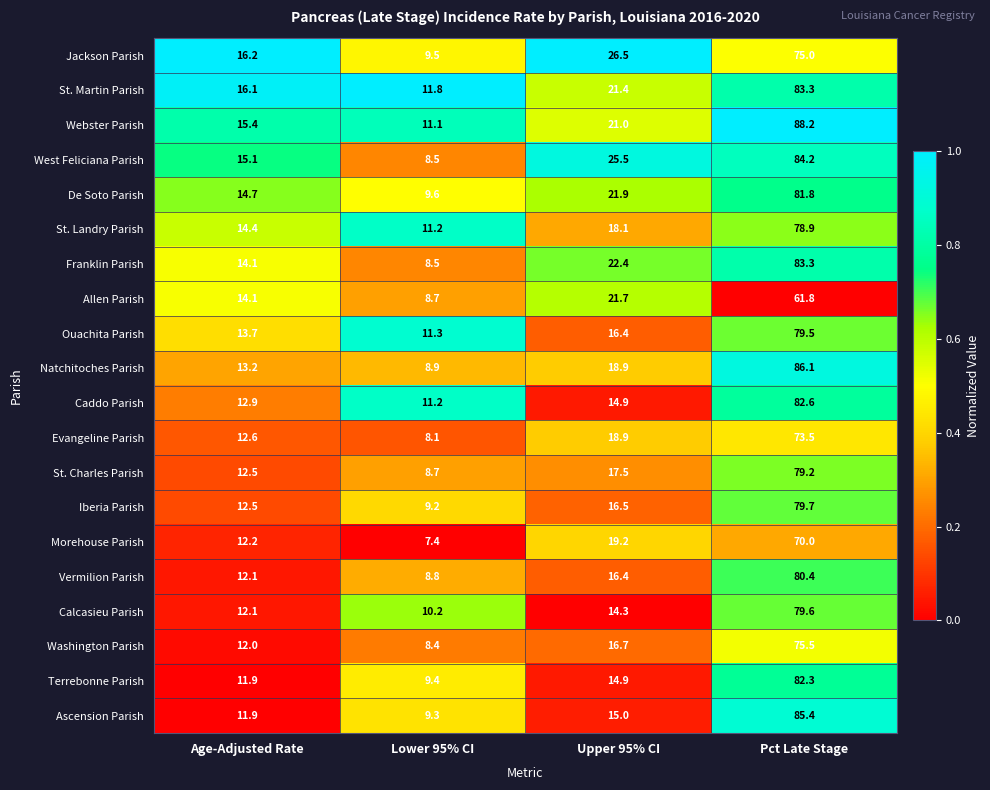

Between Age-Adjusted Rate and Pct Late Stage, which series saw the biggest shift?

Ascension Parish